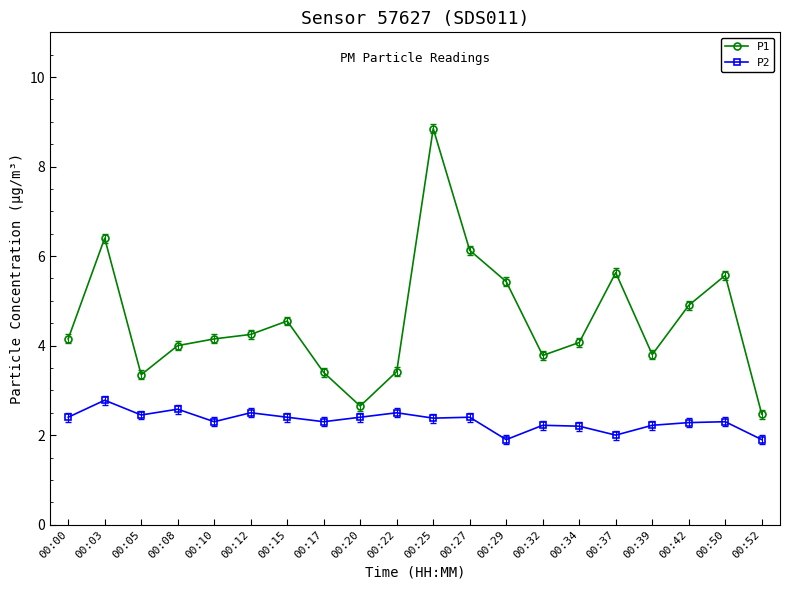

At which label is P2 closest to 2?

00:37